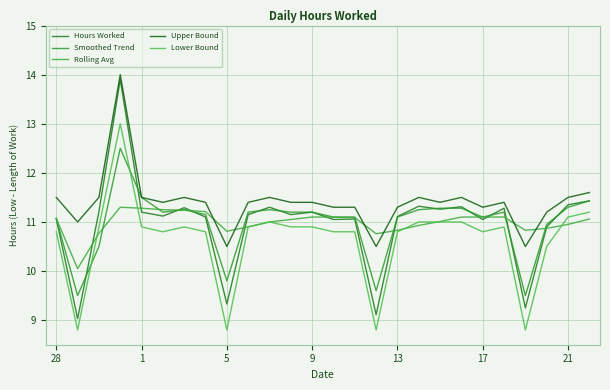

What is the difference between the maximum and minimum values in the Smoothed Trend series?

3.0